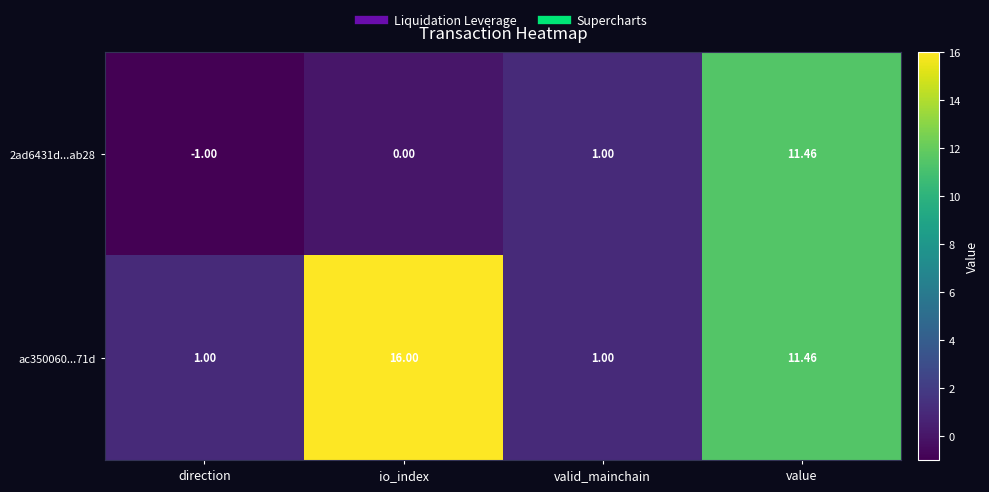

Count the number of categories in the chart.

4